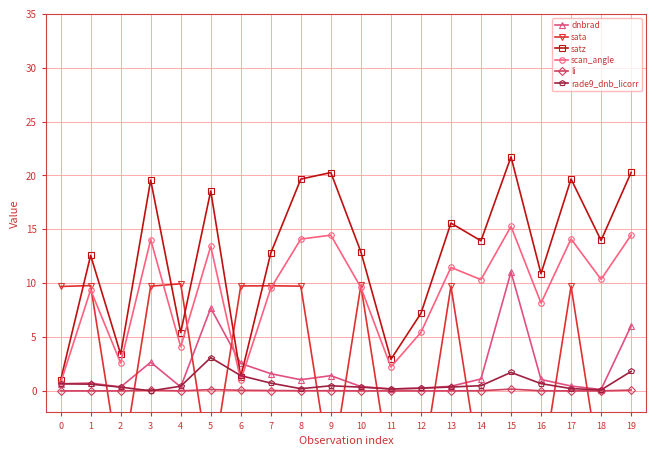

Is the value of scan_angle at 8 greater than the value of li at 17?

Yes